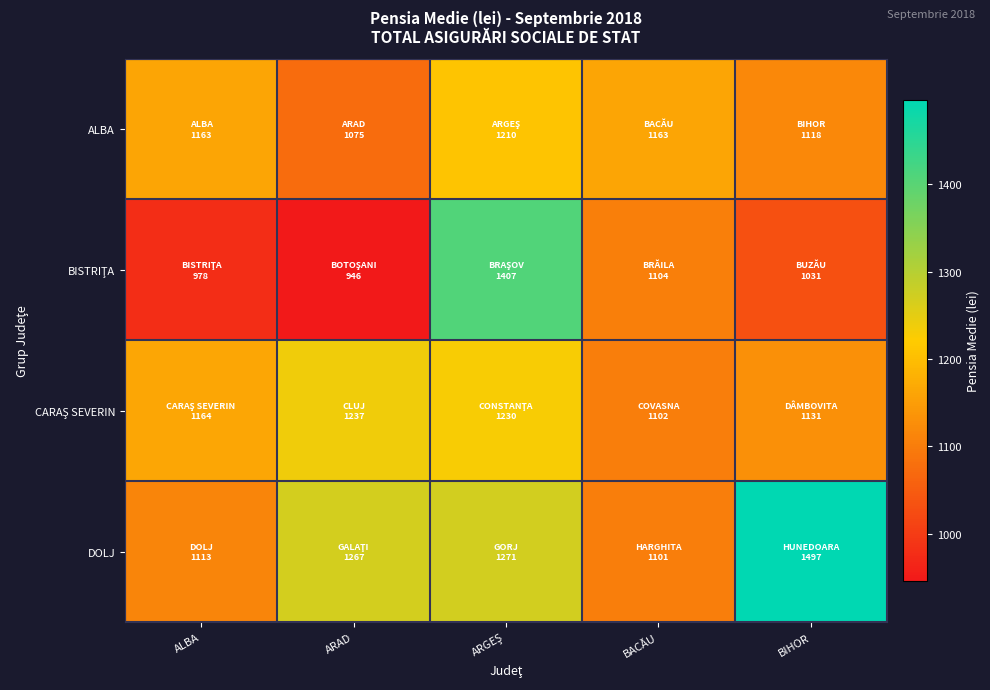

Rank the series by their average value, from lowest to highest.

BISTRIŢA, ALBA, CARAŞ SEVERIN, DOLJ